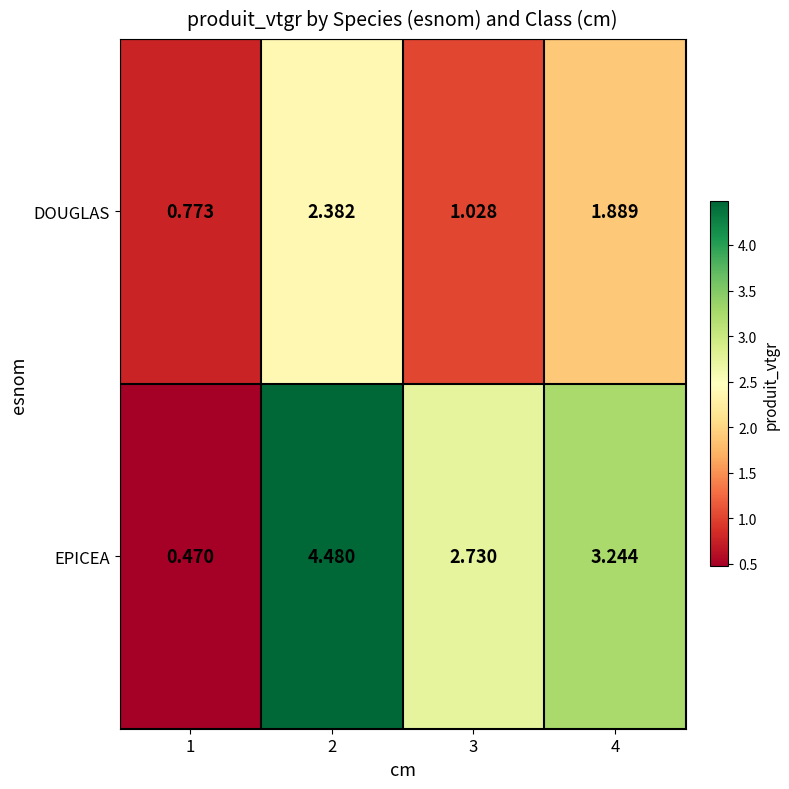

Rank the series at 4 from lowest to highest value.

DOUGLAS, EPICEA